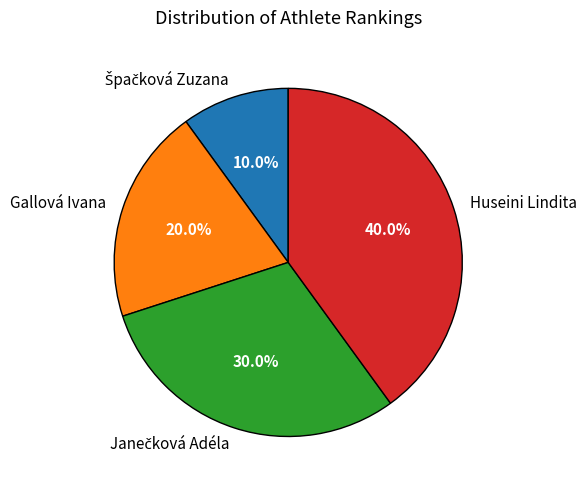

How many segments does this pie chart have?

4